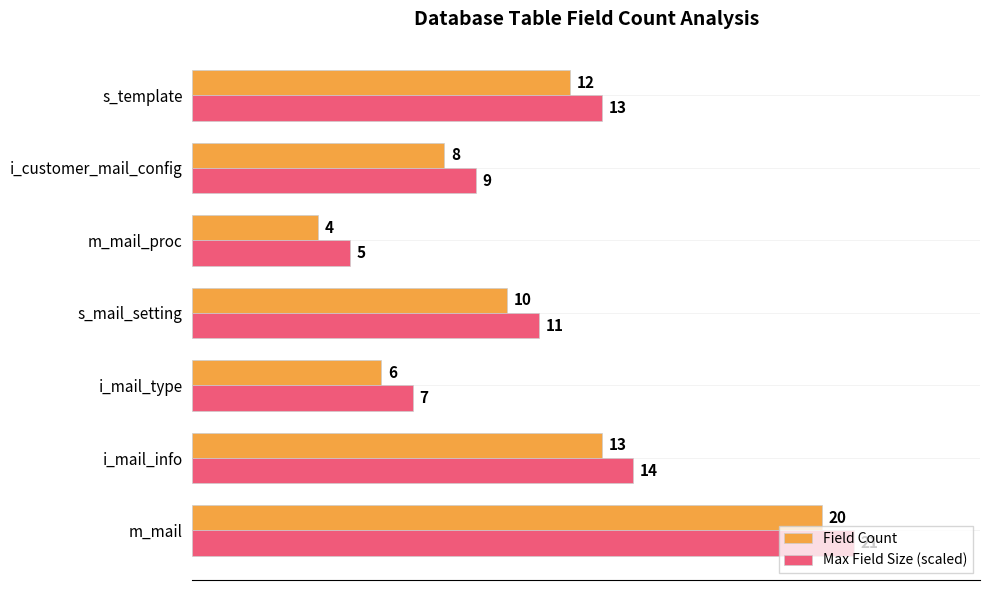

What is the approximate value of Max Field Size (scaled) at m_mail, to the nearest 10?

20